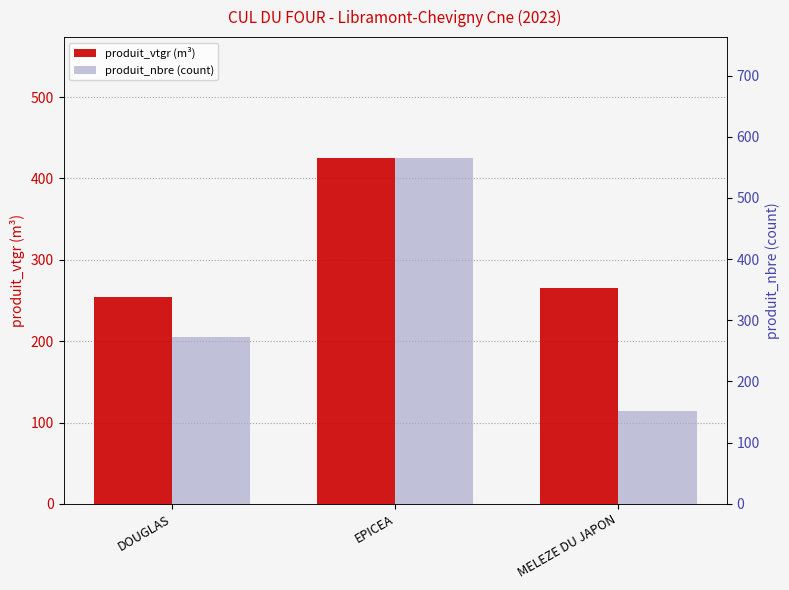

What is the approximate value of produit_nbre (count) at DOUGLAS?

272.0